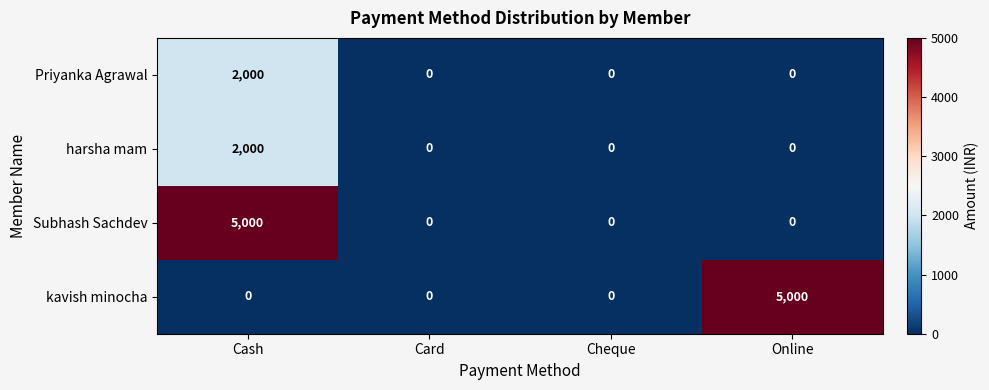

What is the difference between the Subhash Sachdev values at Cheque and Cash?

5000